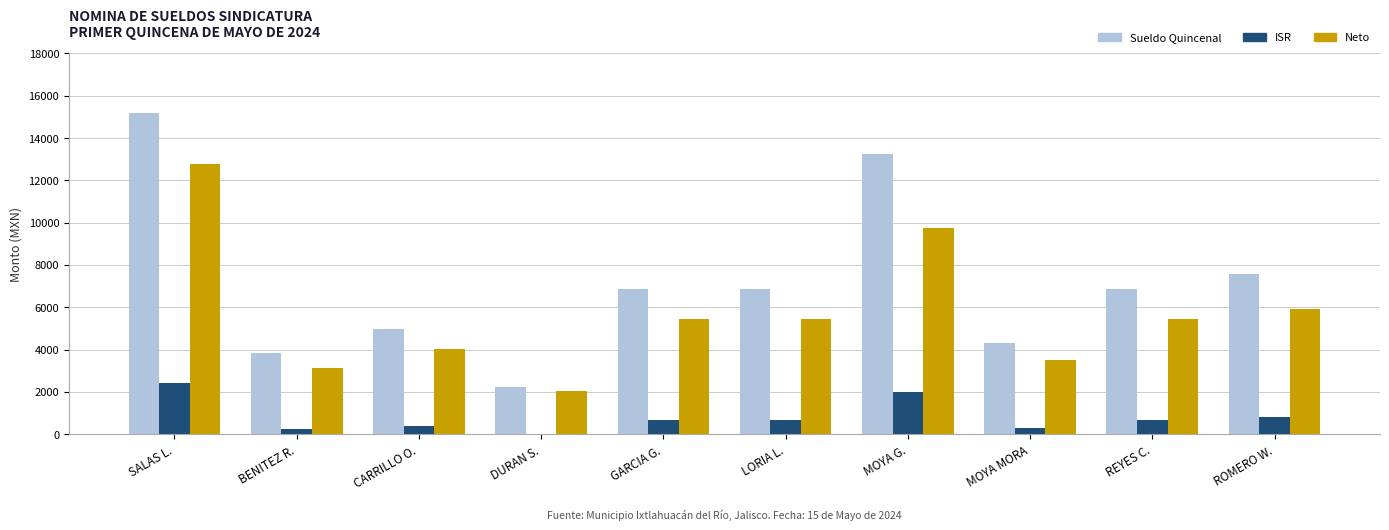

Which series changed the most between CARRILLO O. and DURAN S.?

Sueldo Quincenal